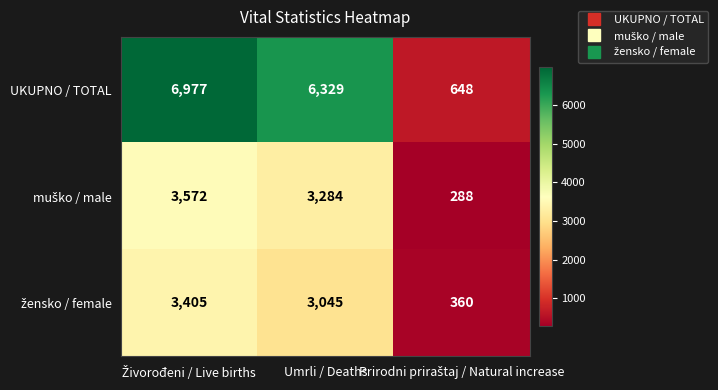

Which series has the largest total across all categories?

UKUPNO / TOTAL